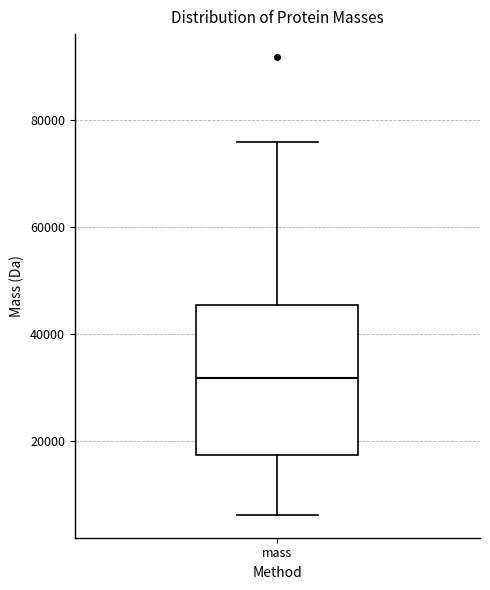

Read this box plot against the y-axis: the position of the median line, the range covered by the box, and the ends of both whiskers. The values are not printed on the chart, so give them approximately, as read against the axis.

median 32000, box 18000 to 46000, whiskers 6000 to 76000